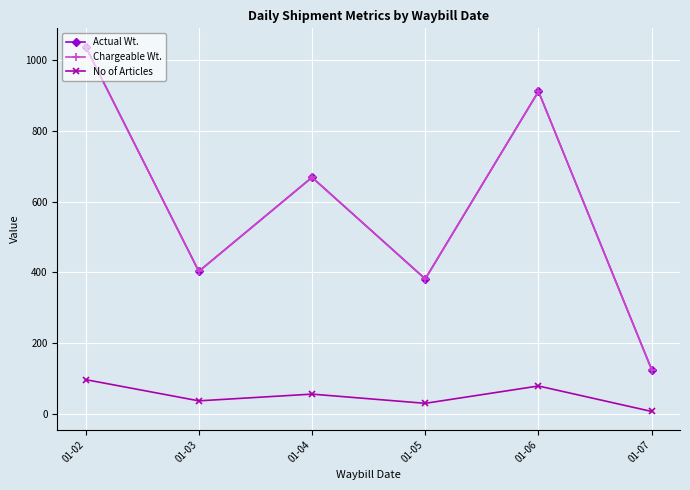

The Actual Wt. series shows 212.3 at 01-07. True or false?

False